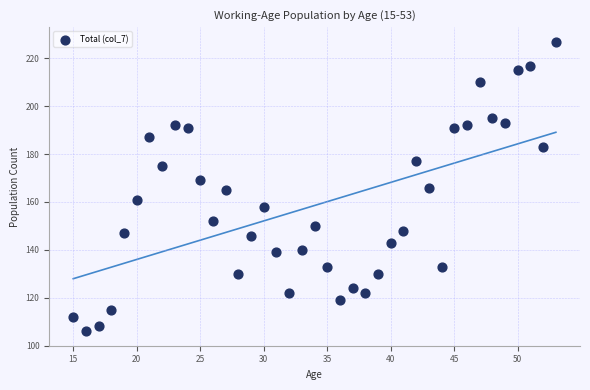

What is the range of Y values (max minus min)?

121